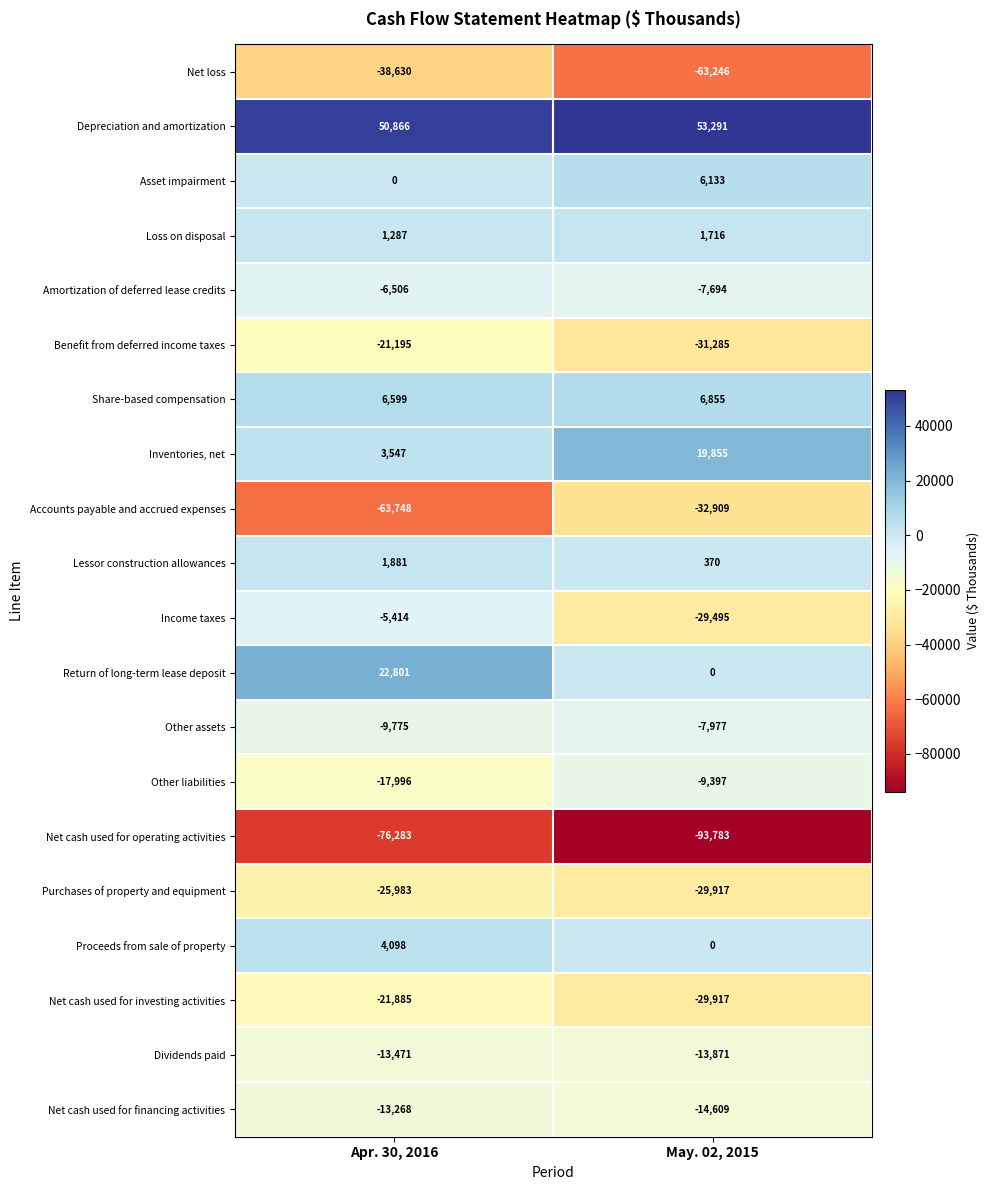

What is the greatest value displayed?

53291